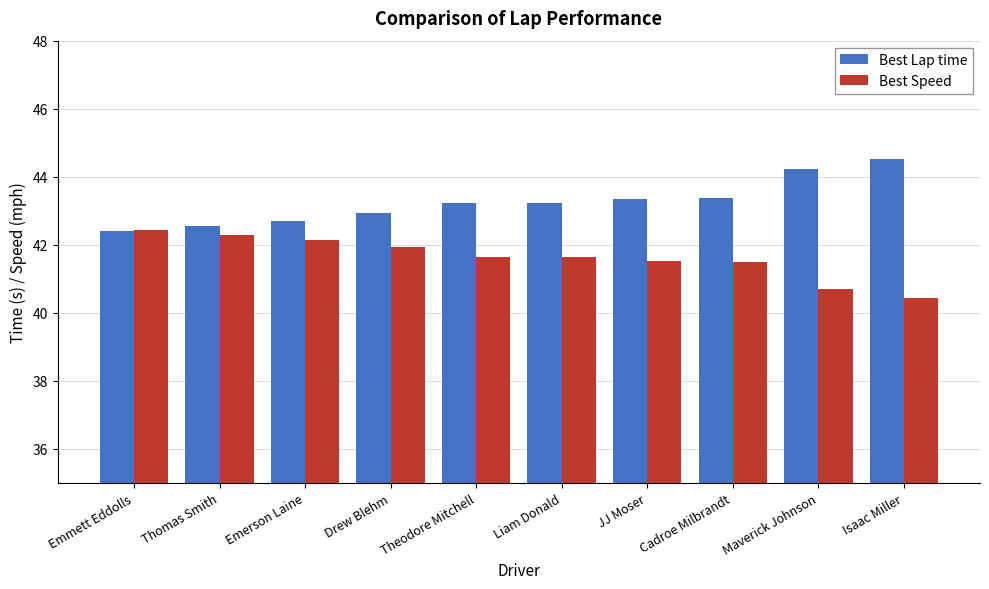

Which series has the largest total across all categories?

Best Lap time